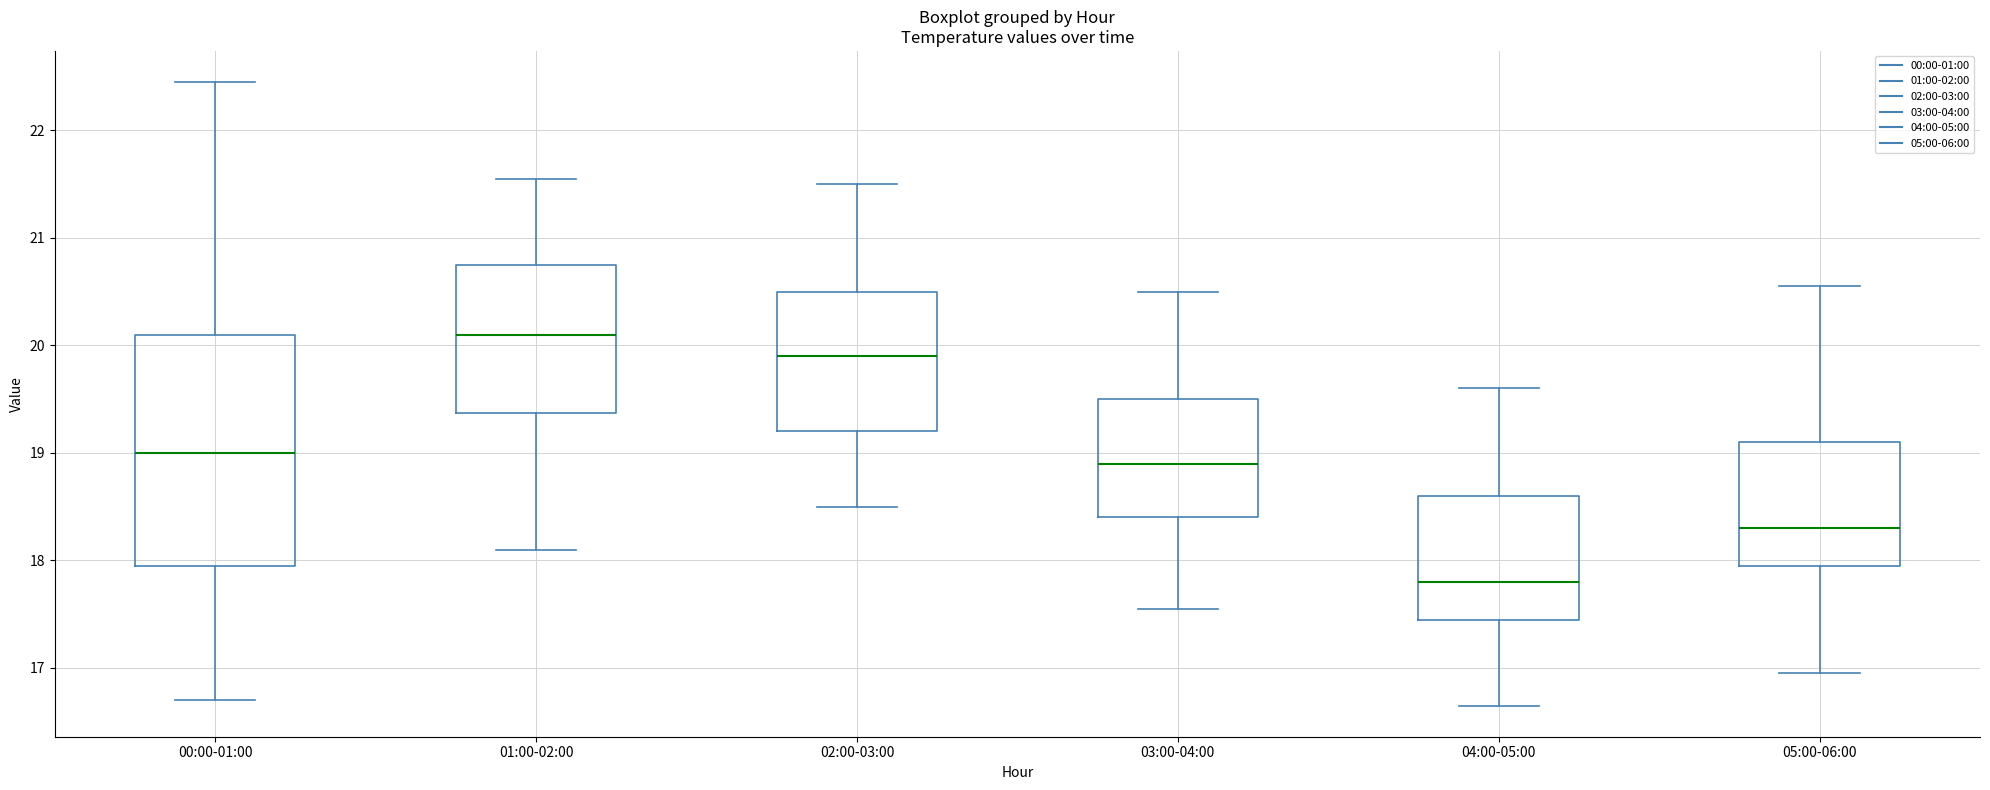

Reading left to right, transcribe this box plot: for each box, give where its median line is, the range the box spans, and where its two whiskers end, as read against the y-axis. The values are not printed on the chart, so give them approximately, as read against the axis.

00:00-01:00: median 19.0, box 18.0 to 20.1, whiskers 16.7 to 22.5
01:00-02:00: median 20.1, box 19.4 to 20.8, whiskers 18.1 to 21.6
02:00-03:00: median 19.9, box 19.2 to 20.5, whiskers 18.5 to 21.5
03:00-04:00: median 18.9, box 18.4 to 19.5, whiskers 17.6 to 20.5
04:00-05:00: median 17.8, box 17.5 to 18.6, whiskers 16.7 to 19.6
05:00-06:00: median 18.3, box 18.0 to 19.1, whiskers 17.0 to 20.6